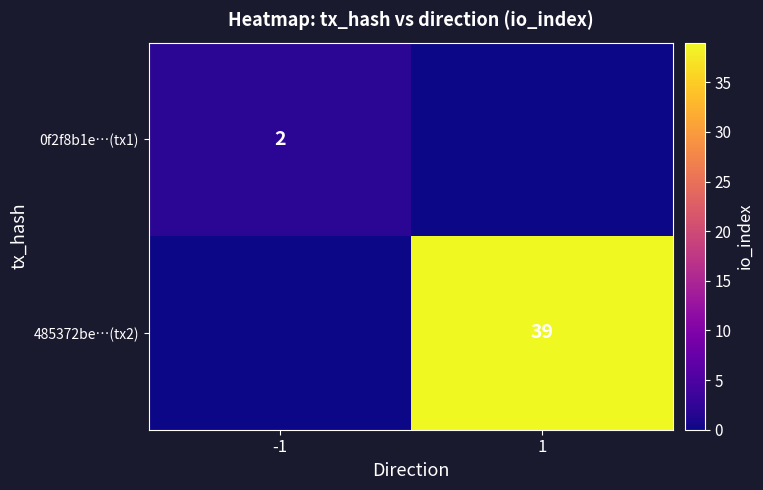

The value of 0f2f8b1e…(tx1) at -1 is 3. True or false?

False